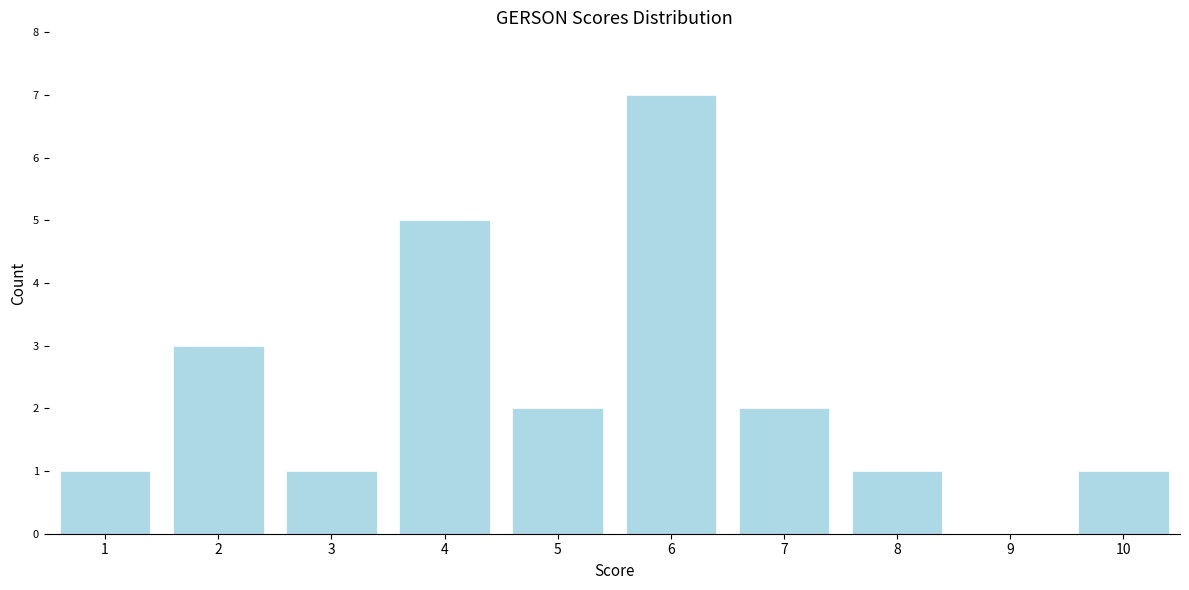

Reading left to right, list all the values displayed in this chart.

1=1	2=3	3=1	4=5	5=2	6=7	7=2	8=1	9=0	10=1